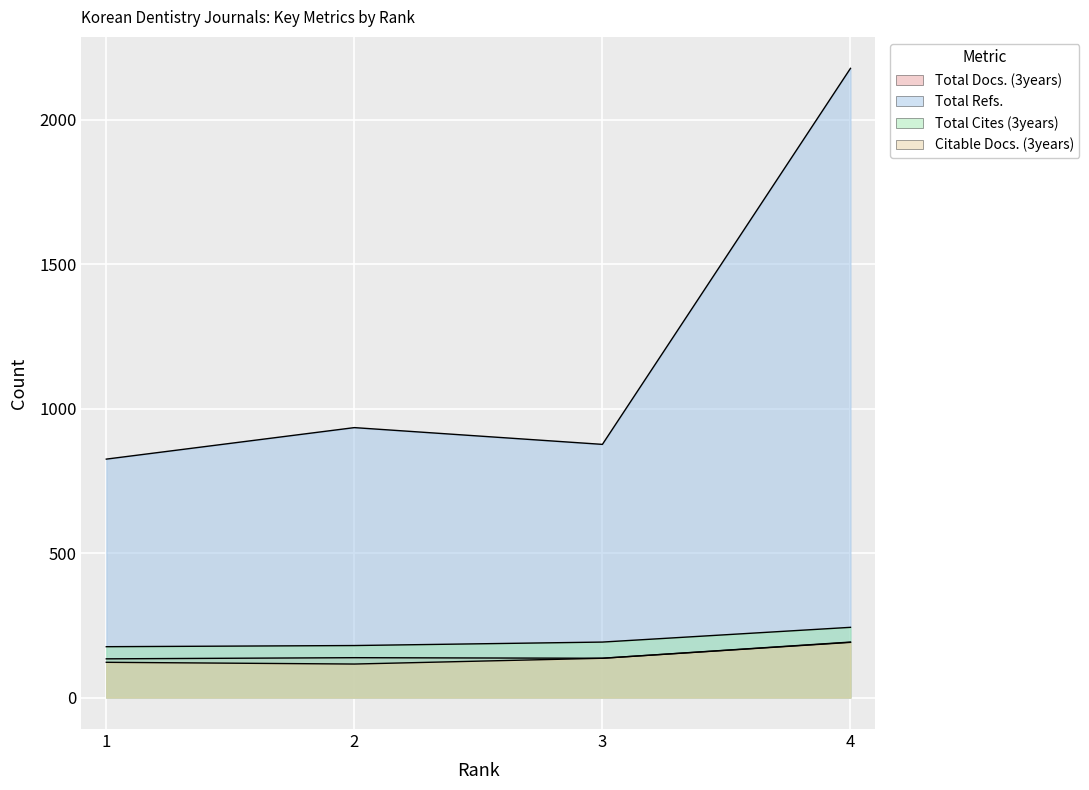

List the series in order of their peak value, highest first.

Total Refs., Total Cites (3years), Total Docs. (3years), Citable Docs. (3years)